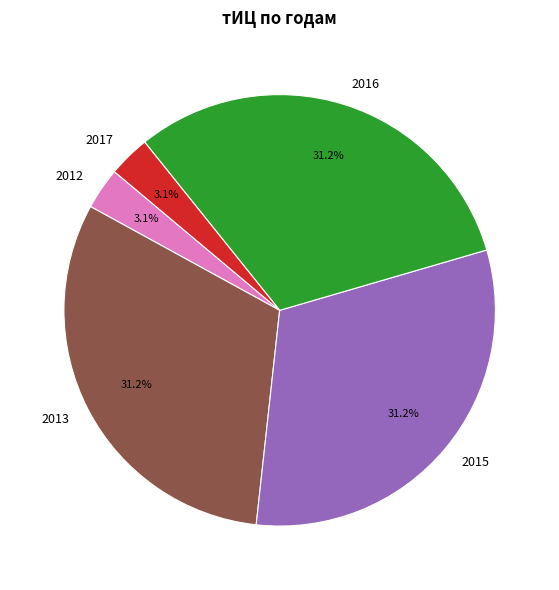

What percentage is NOT represented by 2012?

96.9%